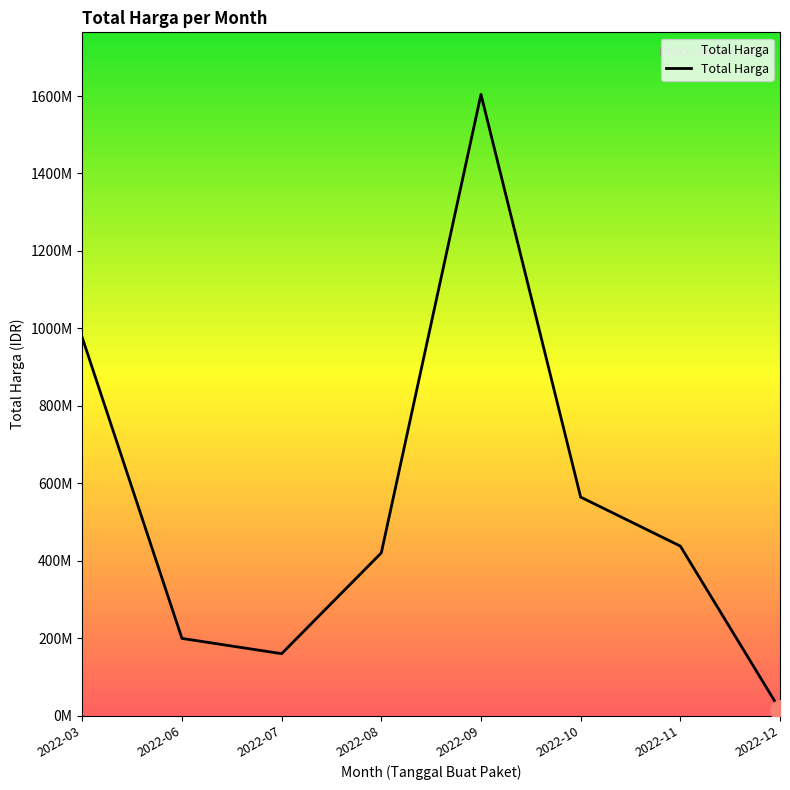

True or false: the data has more than 2 interior local peaks.

False